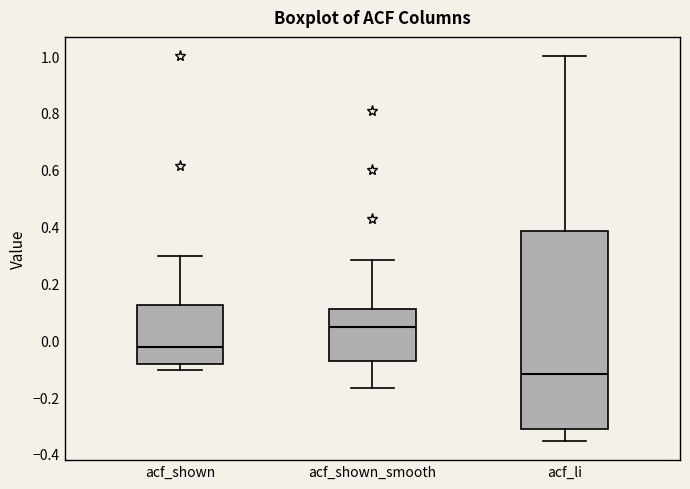

Reading left to right, read every box against the y-axis: the position of its median line, the range the box covers, and the ends of its whiskers. The values are not printed on the chart, so give them approximately, as read against the axis.

acf_shown: median -0.02, box -0.08 to 0.12, whiskers -0.10 to 0.30
acf_shown_smooth: median 0.04, box -0.08 to 0.12, whiskers -0.16 to 0.28
acf_li: median -0.12, box -0.32 to 0.38, whiskers -0.36 to 1.00